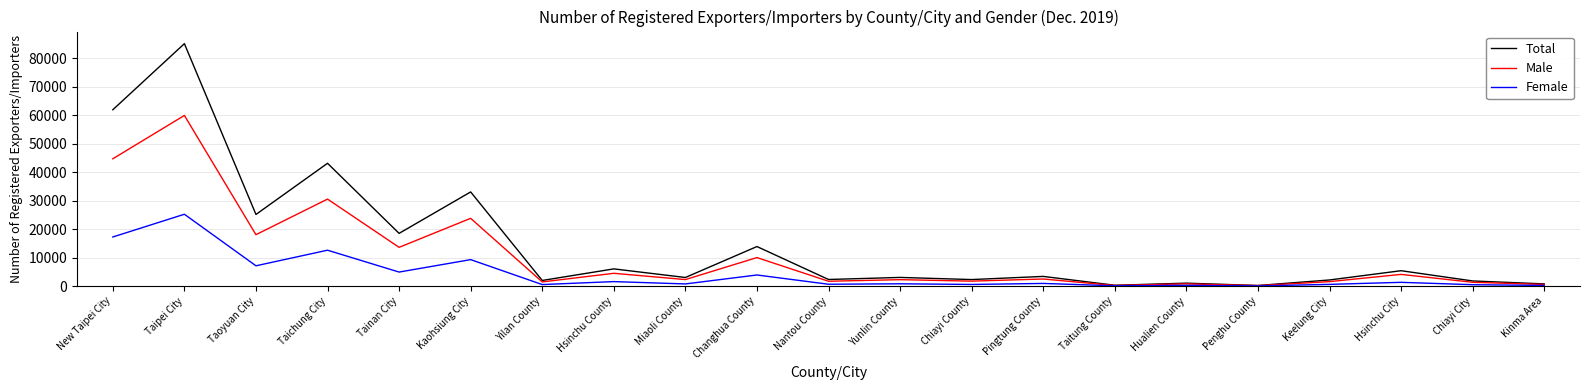

The Female series shows 17226 at New Taipei City. True or false?

True